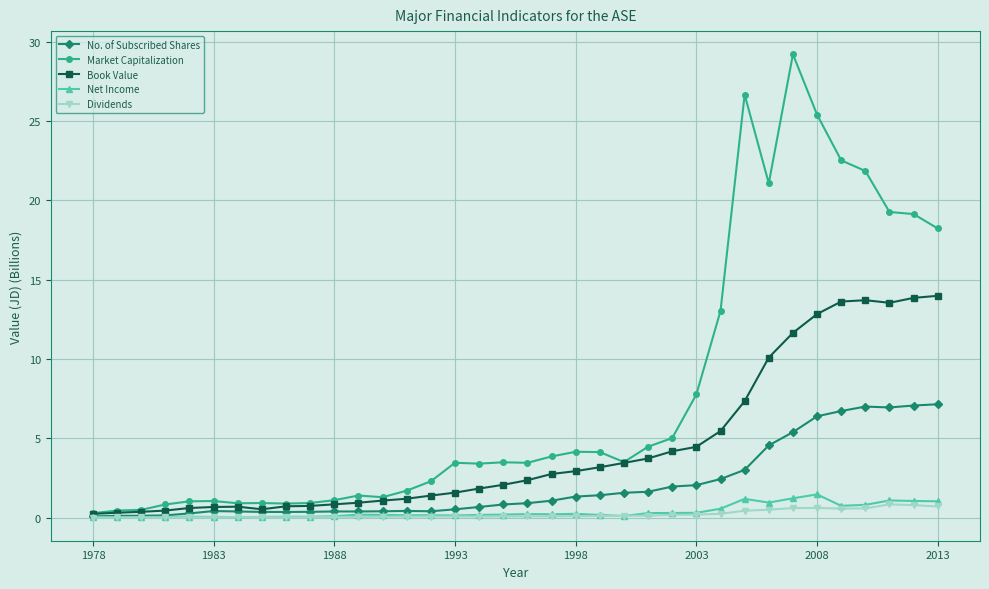

True or false: Book Value has more than 0 points higher than both neighbors.

True